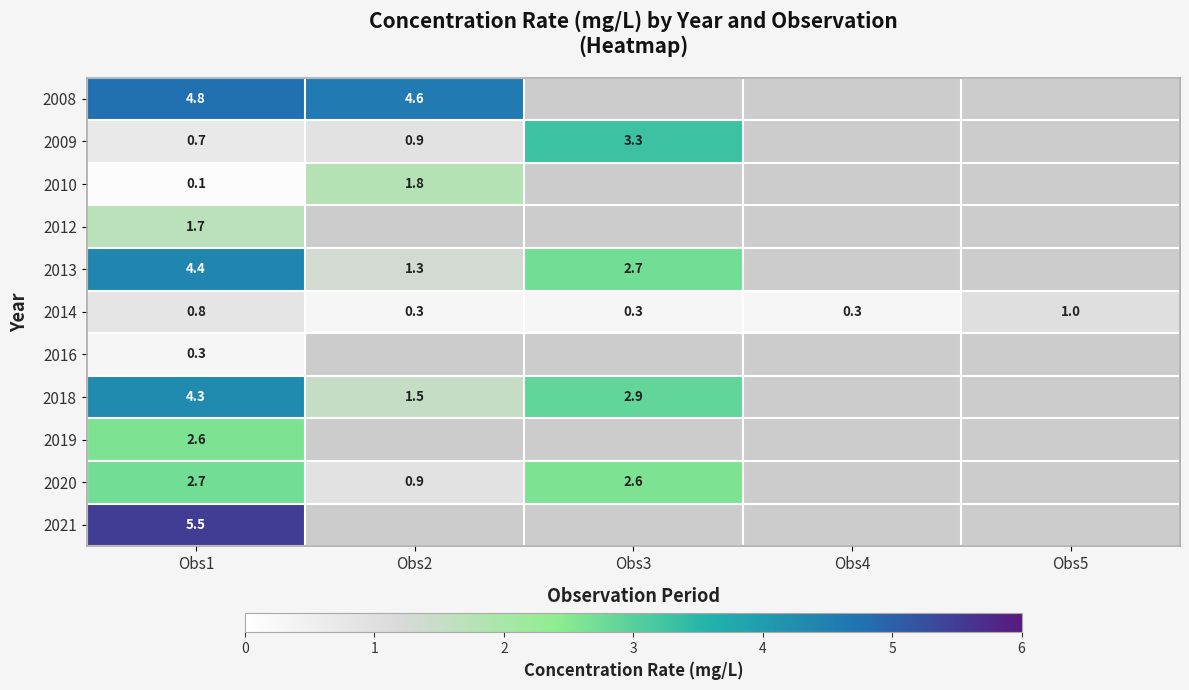

True or false: 2008 has a value of 4.6 at Obs2.

True